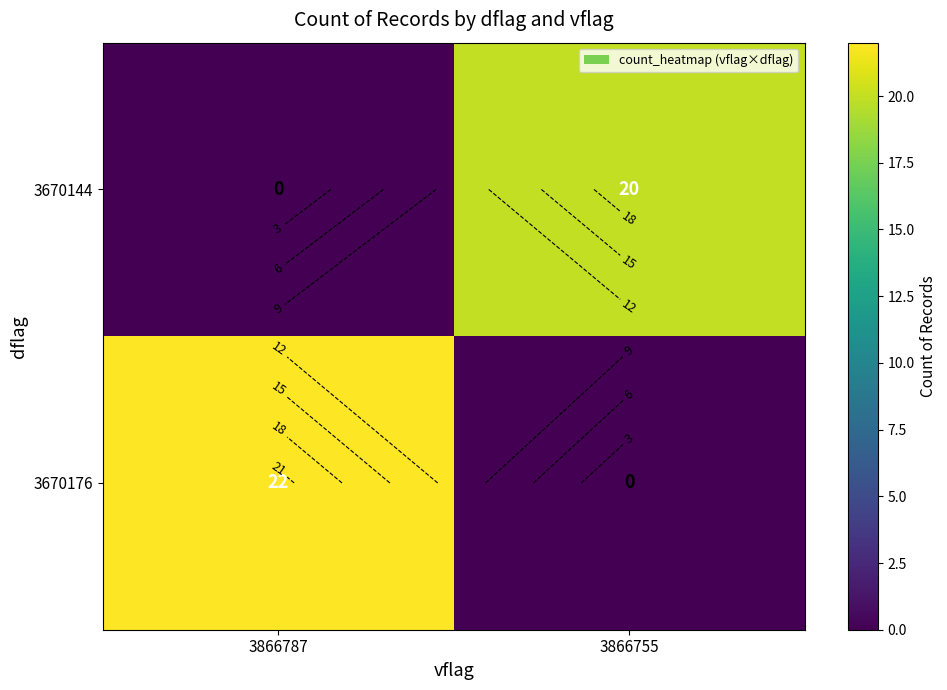

What is the difference between the highest and lowest values at 3866787?

22